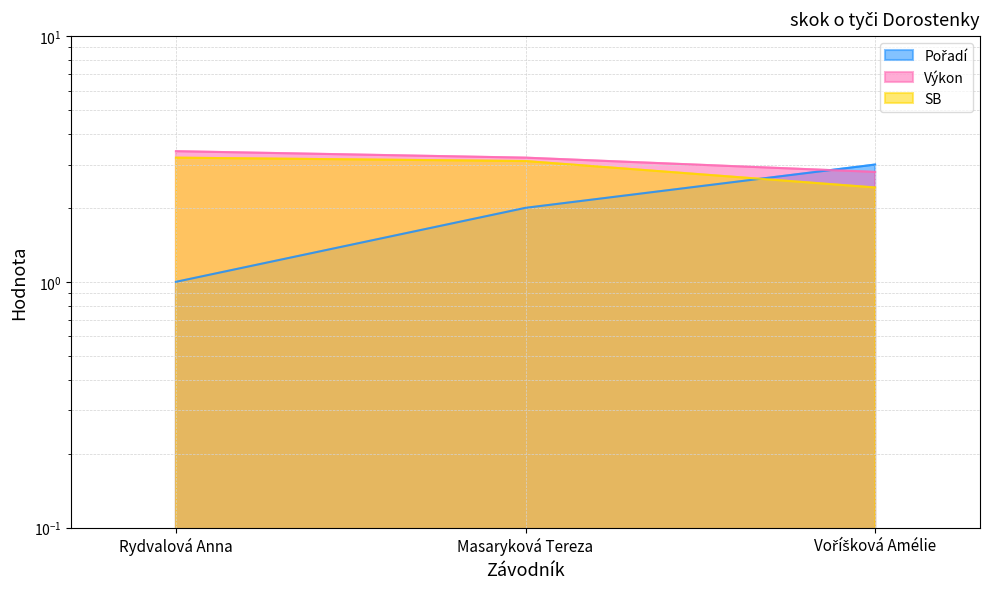

Does the chart display data point markers on the line(s)?

No